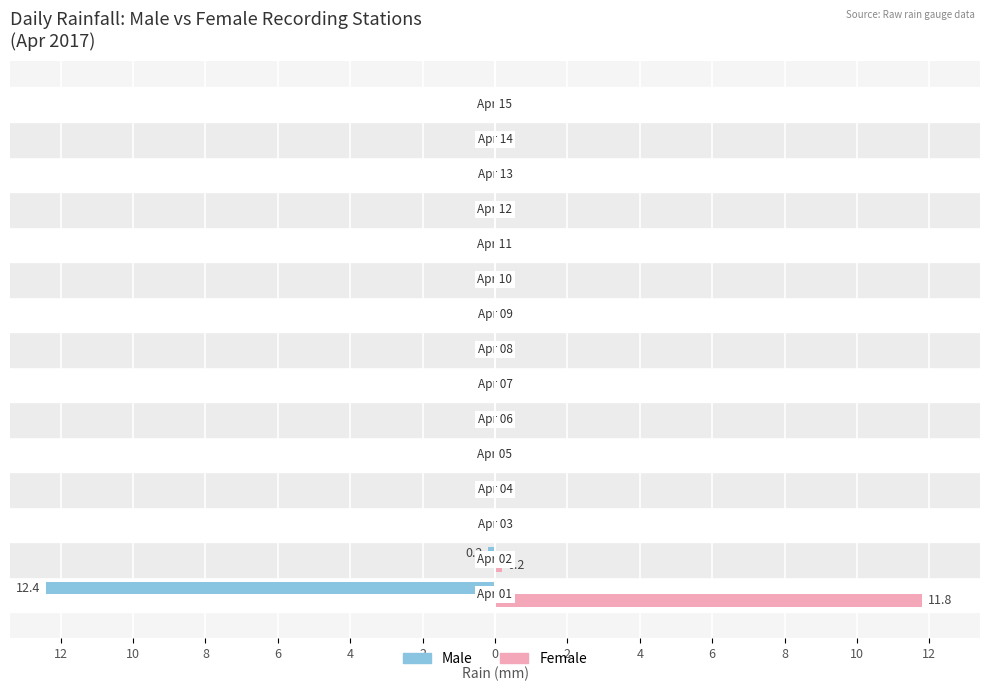

What are all the series names shown in the legend?

Male, Female